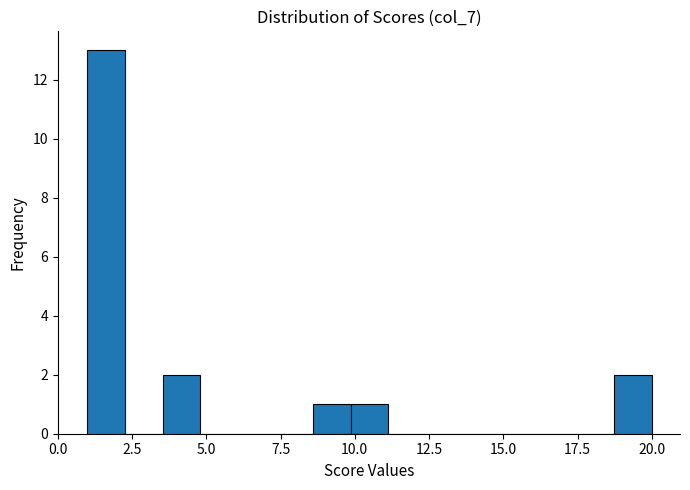

Read against the x-axis, roughly where is the centre of the tallest bar?

1.5